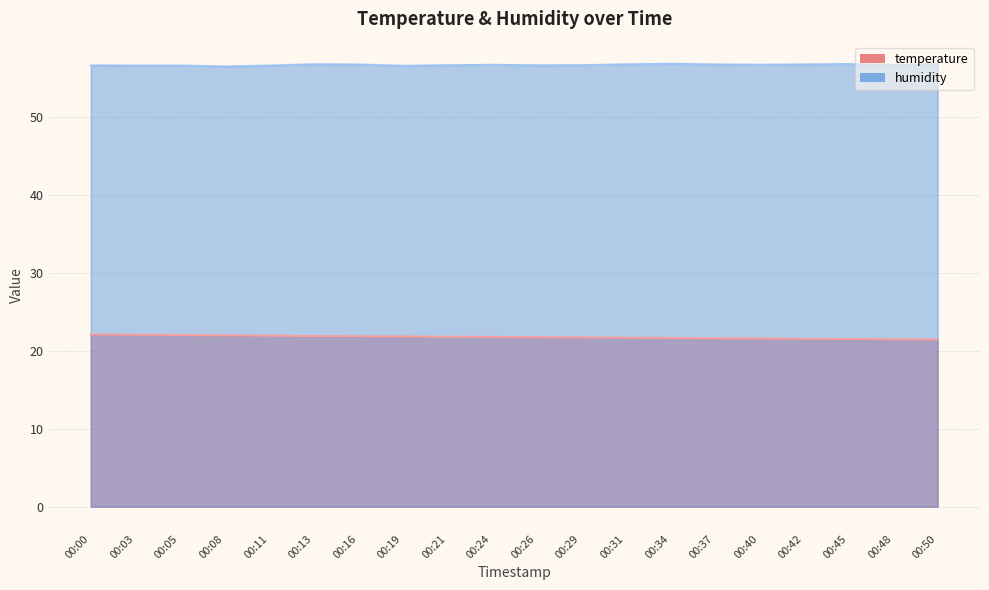

Does the chart display data point markers on the line(s)?

No